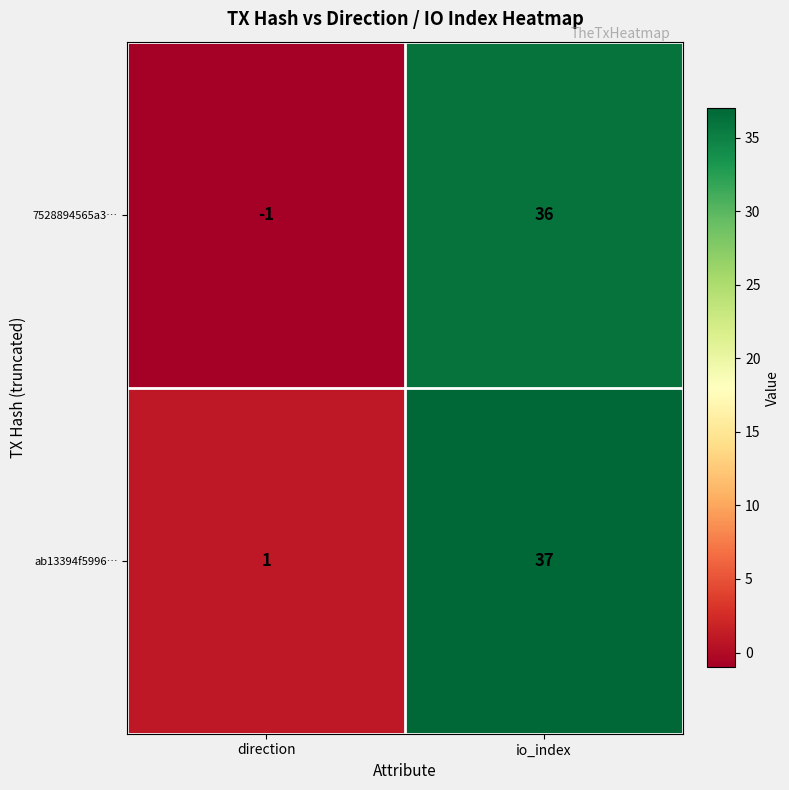

Reading left to right, list all the values displayed in this chart.

7528894565a3…: direction=-1	io_index=36
ab13394f5996…: direction=1	io_index=37